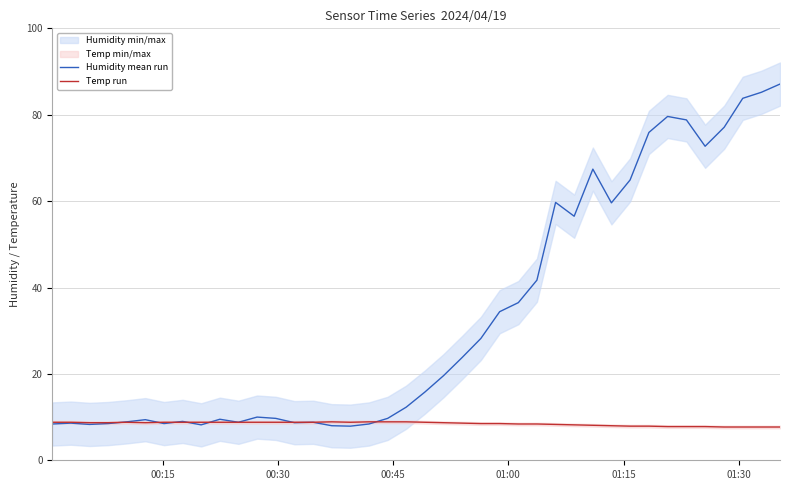

What is the highest value of the Humidity mean run series?

87.1